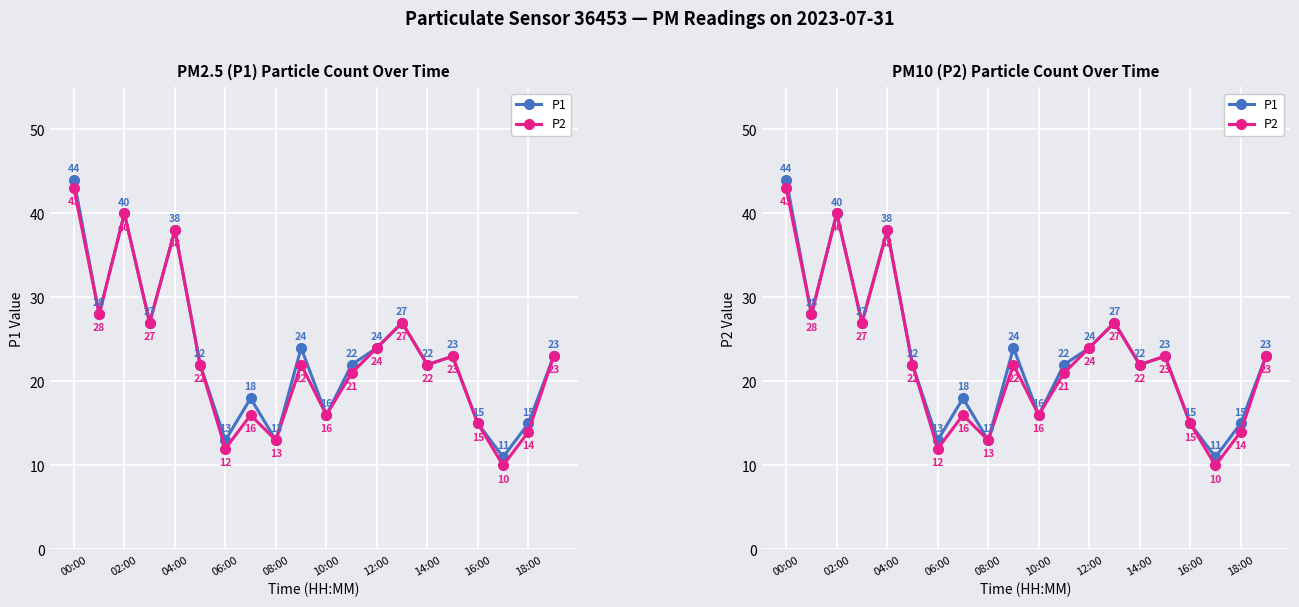

What is the difference between the P1 values at 00:00 and 13?

17